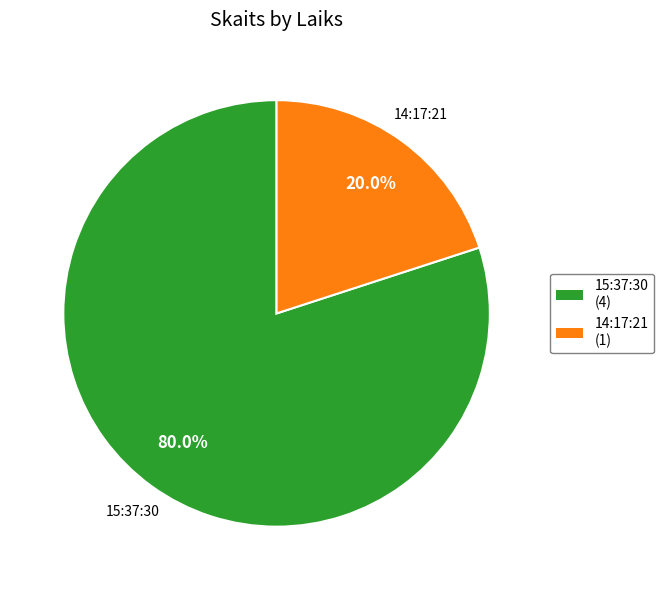

To the nearest percent, what percentage of the pie is 15:37:30?

80%